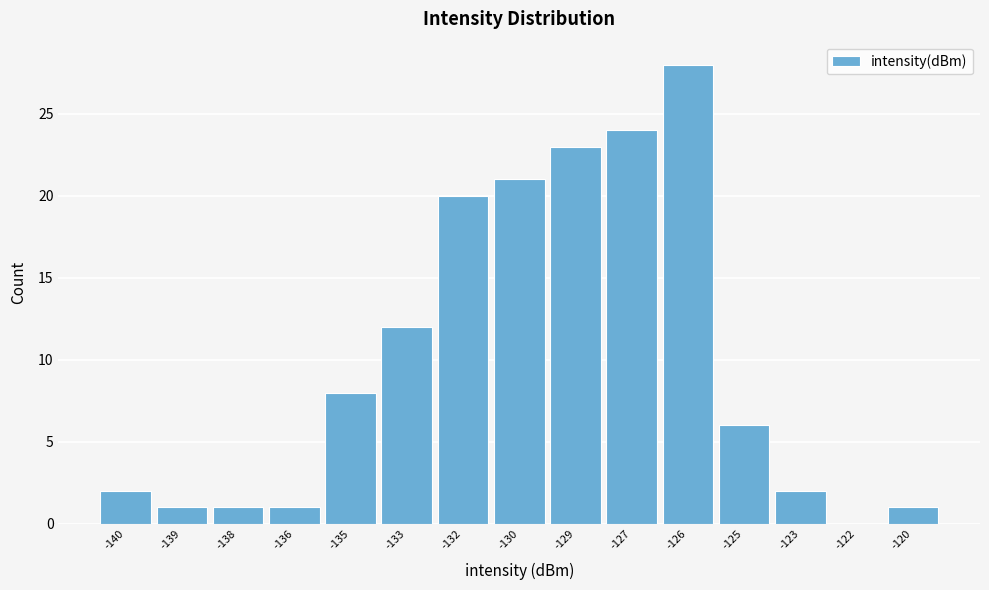

Reading left to right, extract all data points from this chart.

-140=2	-139=1	-138=1	-136=1	-135=8	-133=12	-132=20	-130=21	-129=23	-127=24	-126=28	-125=6	-123=2	-122=0	-120=1